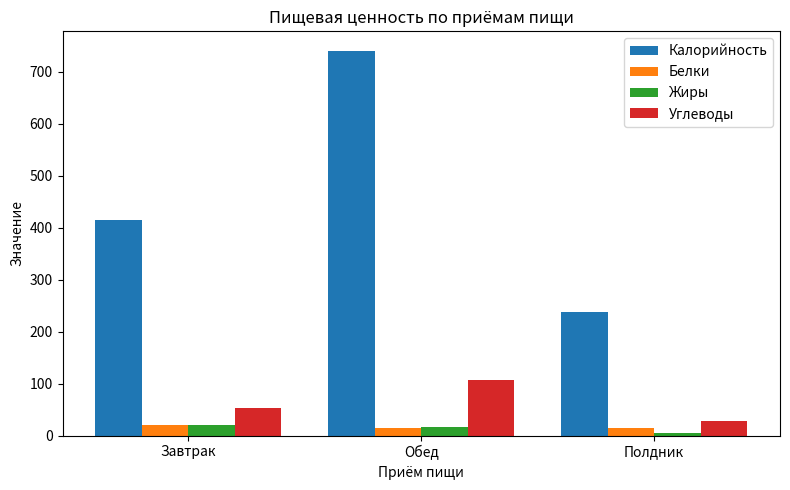

What is the average value of the Белки series?

17.3